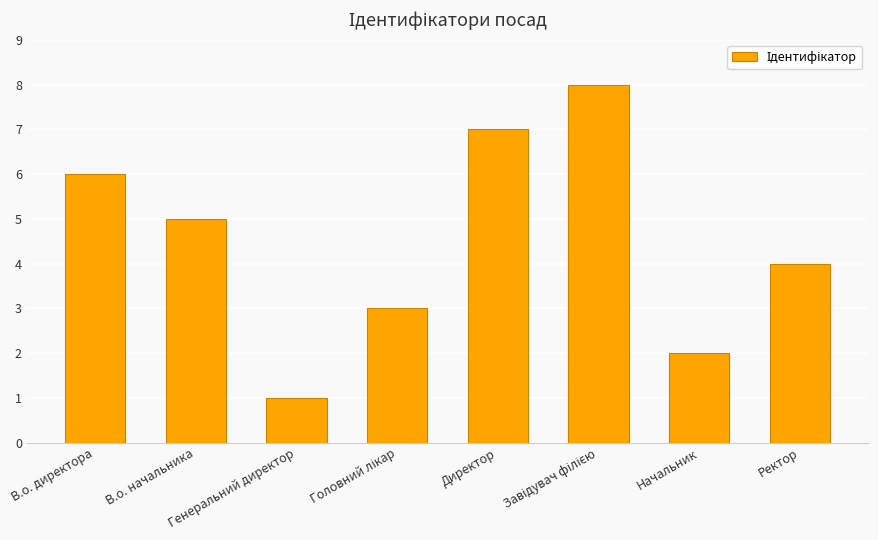

Is it true that the value at Директор is 7?

True